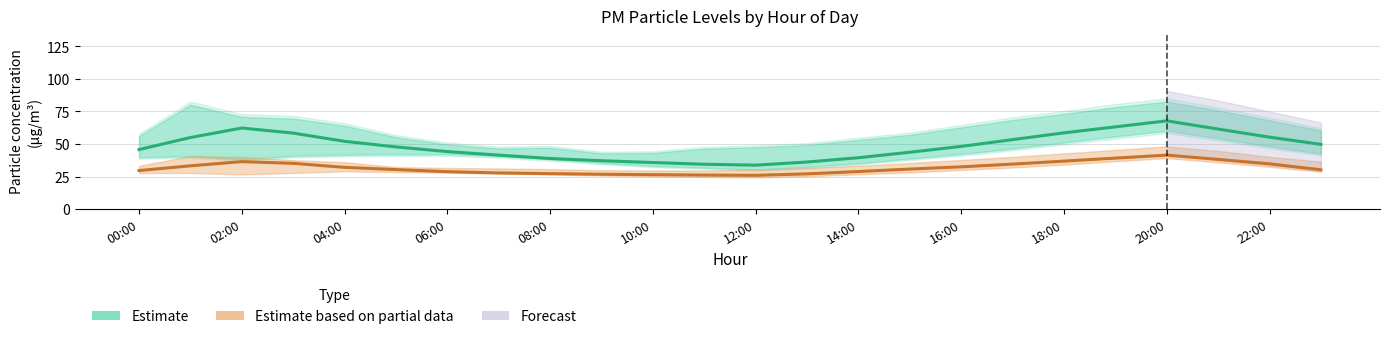

Reading left to right, list all the values displayed in this chart.

P1 (PM10) Estimate: 45.8	55.0	62.3	58.4	52.1	47.8	44.2	41.5	38.9	37.2	35.8	34.5	33.8	36.2	39.5	43.7	48.2	53.4	58.6	63.2	67.8	61.5	55.3	49.8
P2 (PM2.5) Estimate: 29.6	33.3	36.5	35.2	32.1	30.4	28.8	27.8	27.3	26.8	26.5	26.2	26.0	27.1	28.9	30.8	32.5	34.6	36.9	39.2	41.5	38.2	34.8	30.2